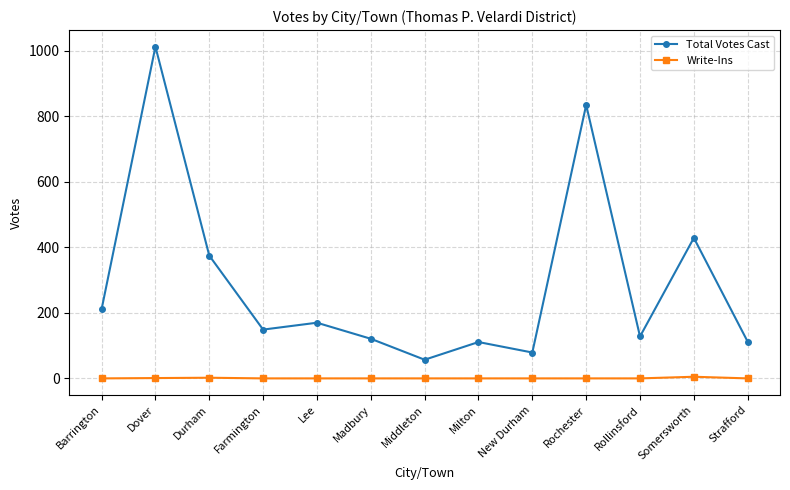

Where is Total Votes Cast nearest to the value 535?

Somersworth